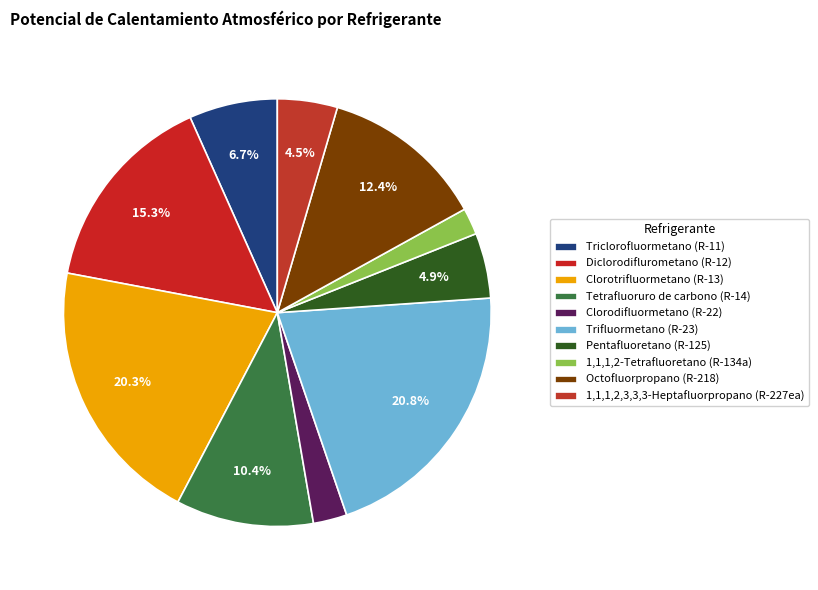

How many segments does this pie chart have?

10